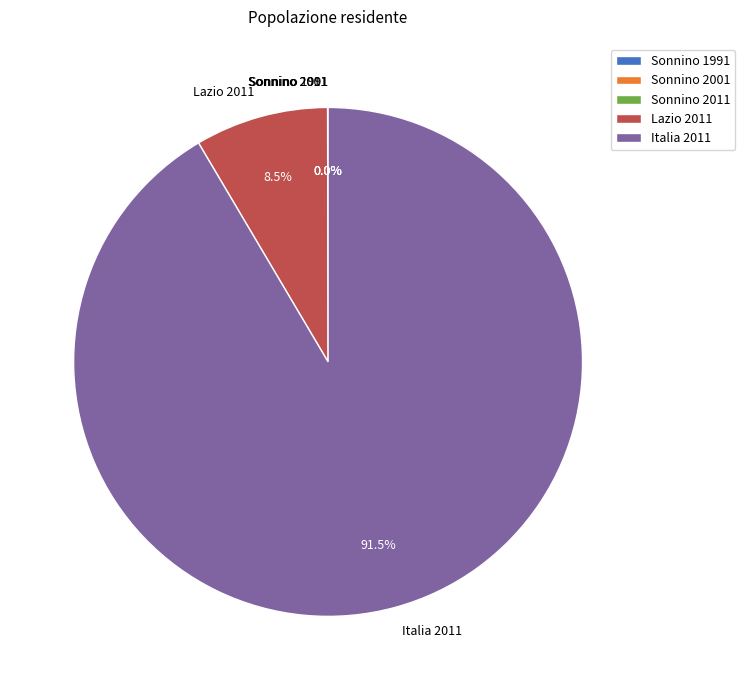

Which has a higher value, Italia 2011 or Lazio 2011?

Italia 2011